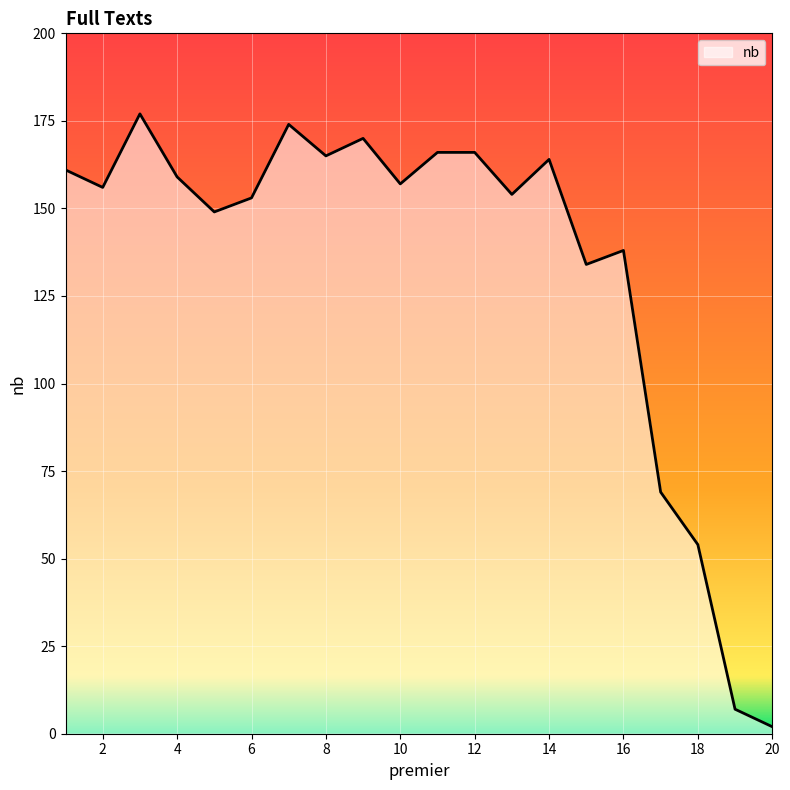

Reading left to right, transcribe all the data shown in this chart.

161	156	177	159	149	153	174	165	170	157	166	166	154	164	134	138	69	54	7	2